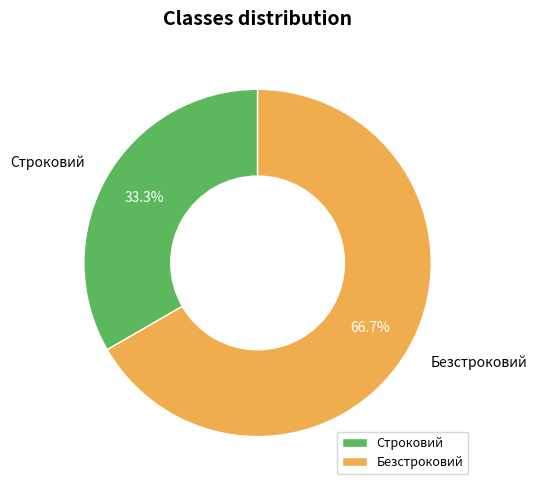

Combined, do Строковий and Безстроковий account for over 50%?

Yes